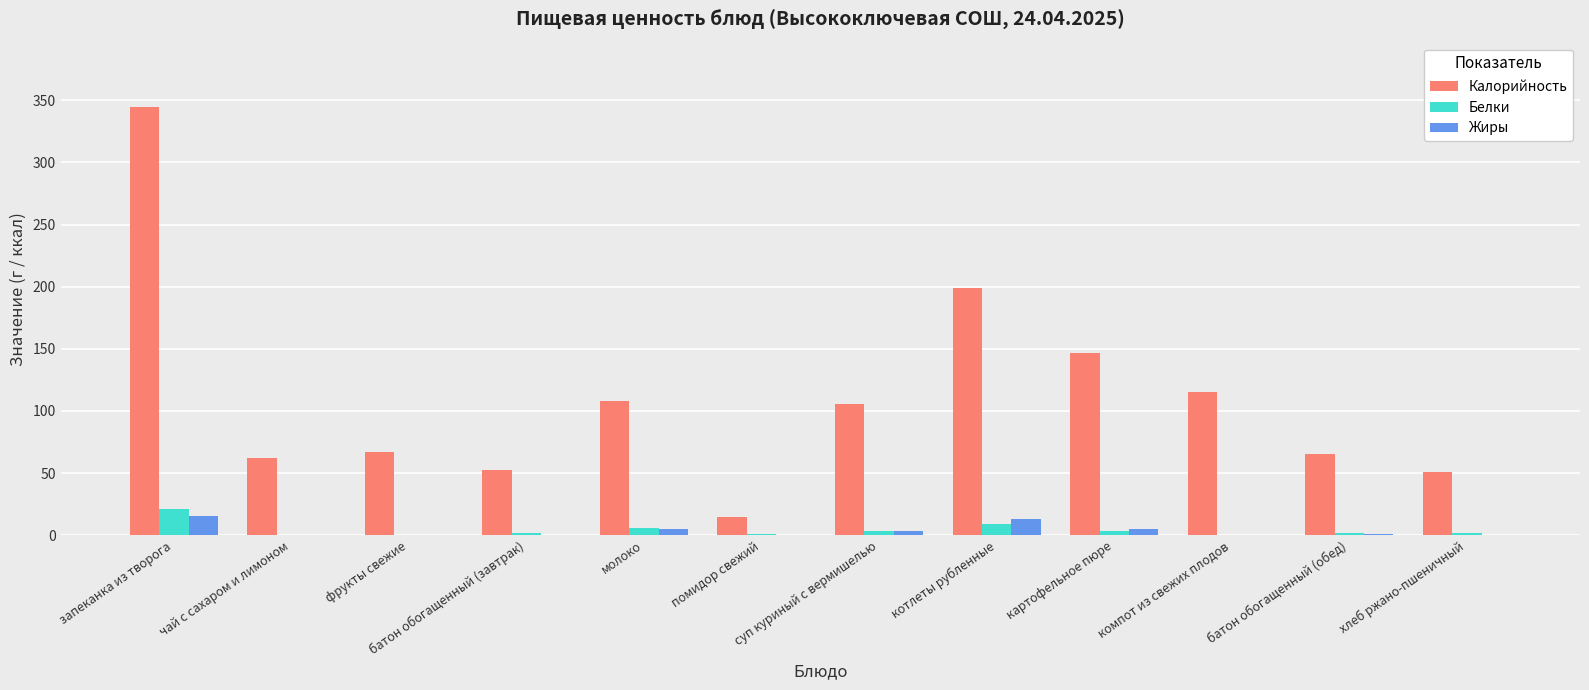

Where is Калорийность nearest to the value 179?

котлеты рубленные